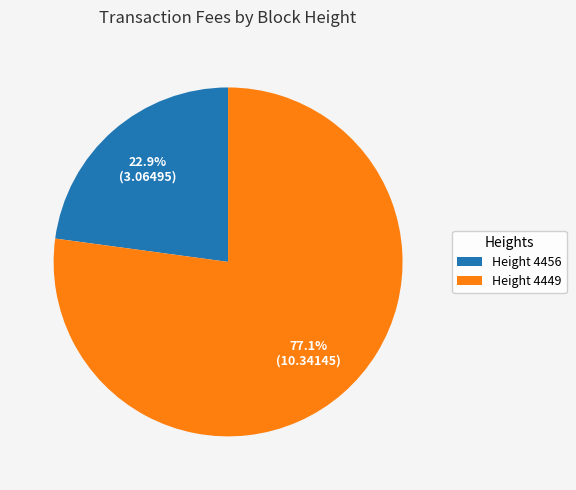

What is the largest slice in the pie chart?

Height 4449